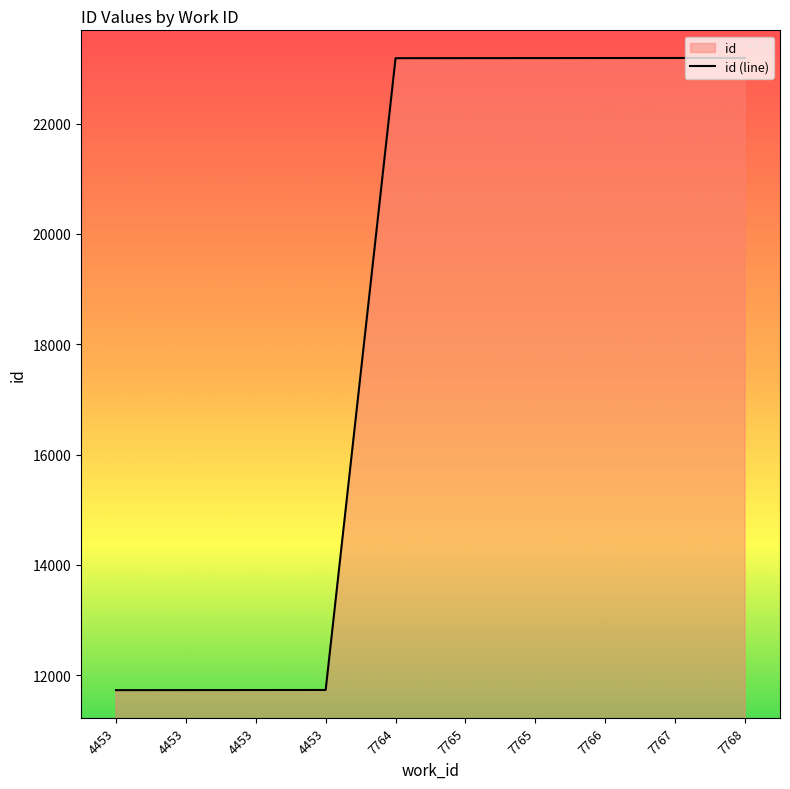

What is the average value?

18605